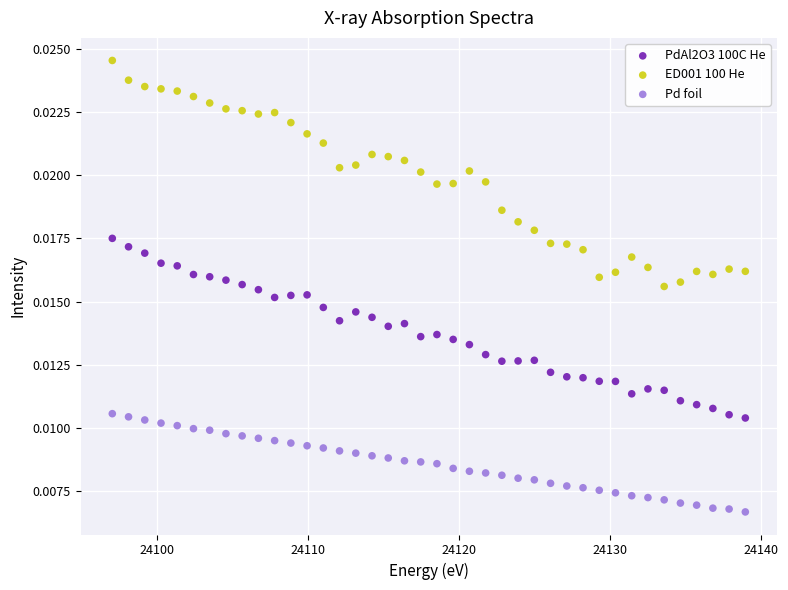

Which series contains the lowest Y value?

Pd foil